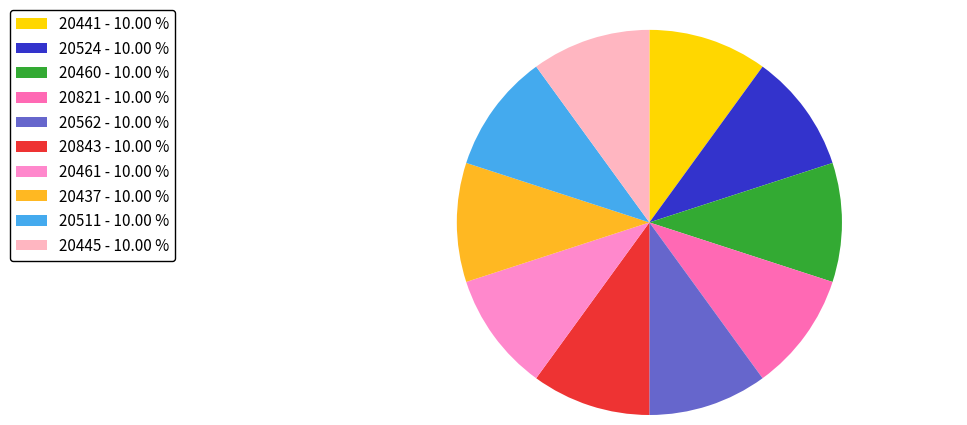

Is there a majority slice in this chart?

No